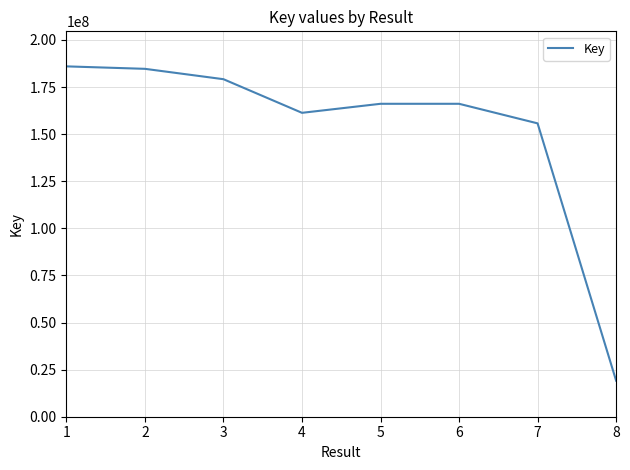

True or false: the data shows 283662284 at 5.

False